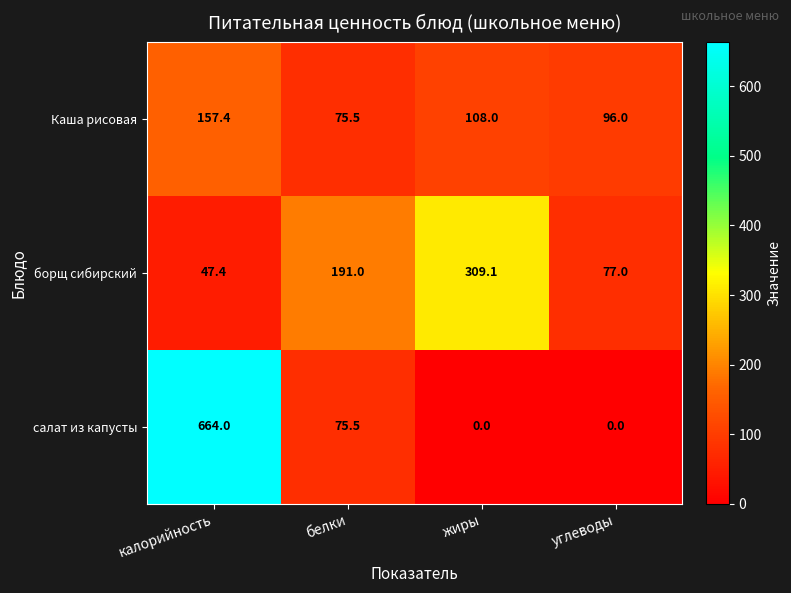

What is the greatest value displayed?

664.0